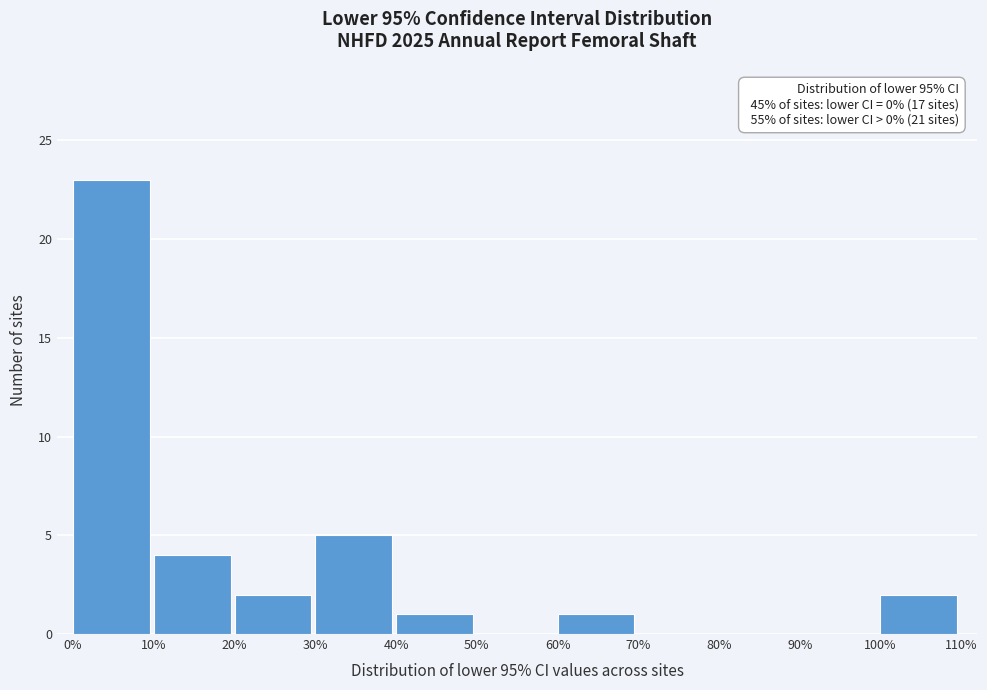

Which range on the x-axis has the tallest bar?

0% to 10%